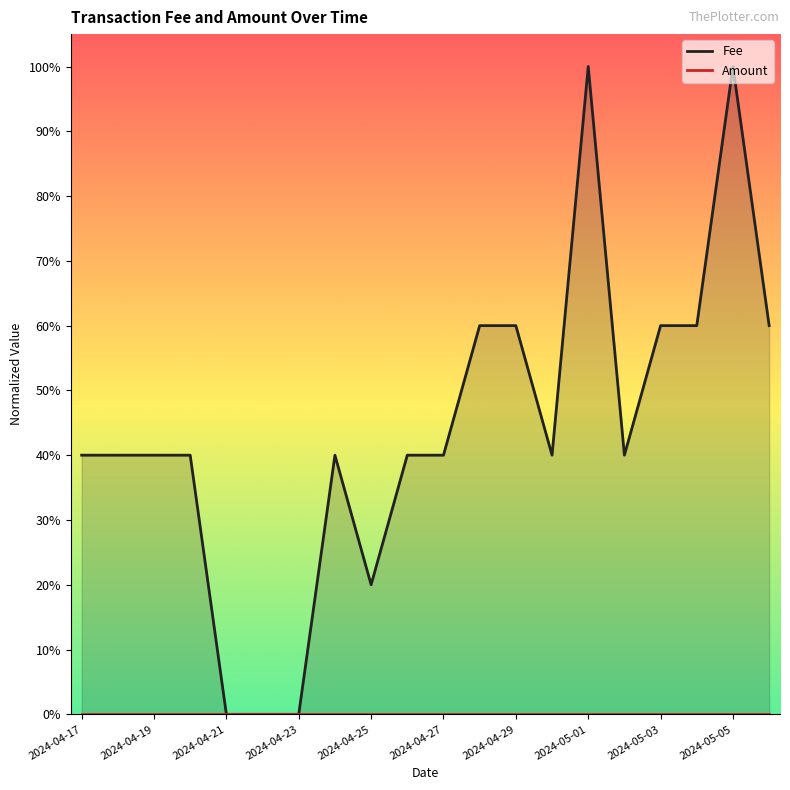

Which series has the largest total across all categories?

Fee